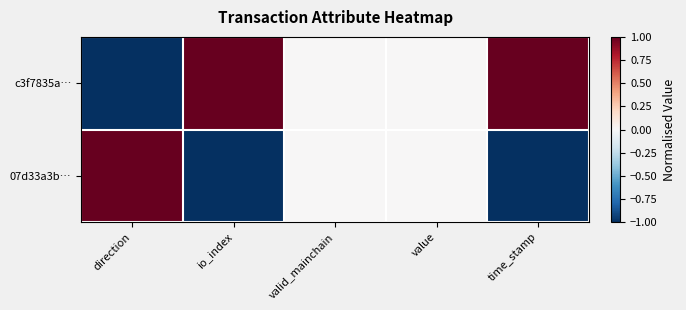

Rank the series by their maximum value, from highest to lowest.

c3f7835a…, 07d33a3b…